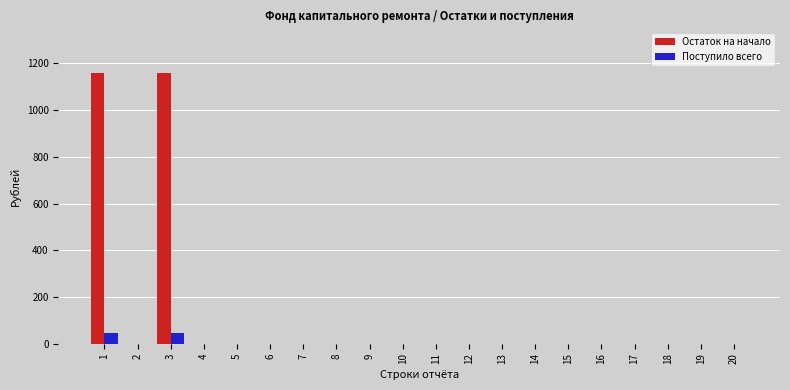

Reading left to right, transcribe all the data shown in this chart.

Остаток на начало: 1=1159.1	2=0.0	3=1159.1	4=0.0	5=0.0	6=0.0	7=0.0	8=0.0	9=0.0	10=0.0	11=0.0	12=0.0	13=0.0	14=0.0	15=0.0	16=0.0	17=0.0	18=0.0	19=0.0	20=0.0
Поступило всего: 1=47.4	2=0.0	3=47.4	4=0.0	5=0.0	6=0.0	7=0.0	8=0.0	9=0.0	10=0.0	11=0.0	12=0.0	13=0.0	14=0.0	15=0.0	16=0.0	17=0.0	18=0.0	19=0.0	20=0.0